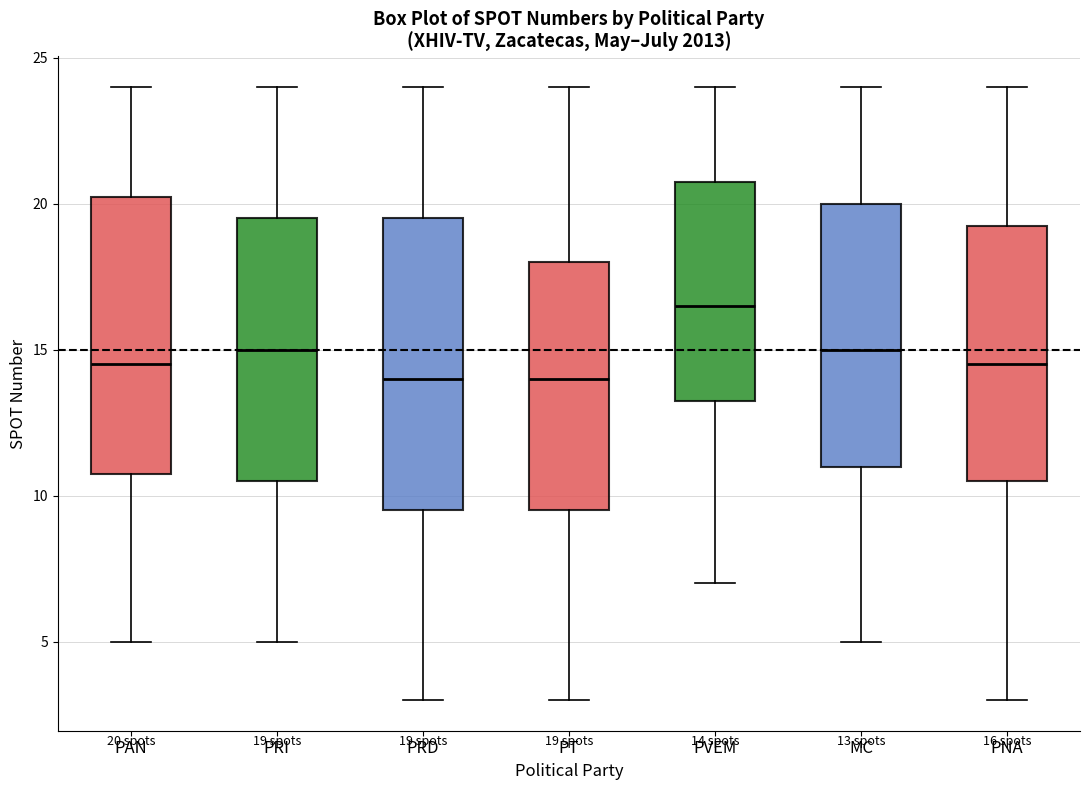

Which box has the highest median line?

PVEM